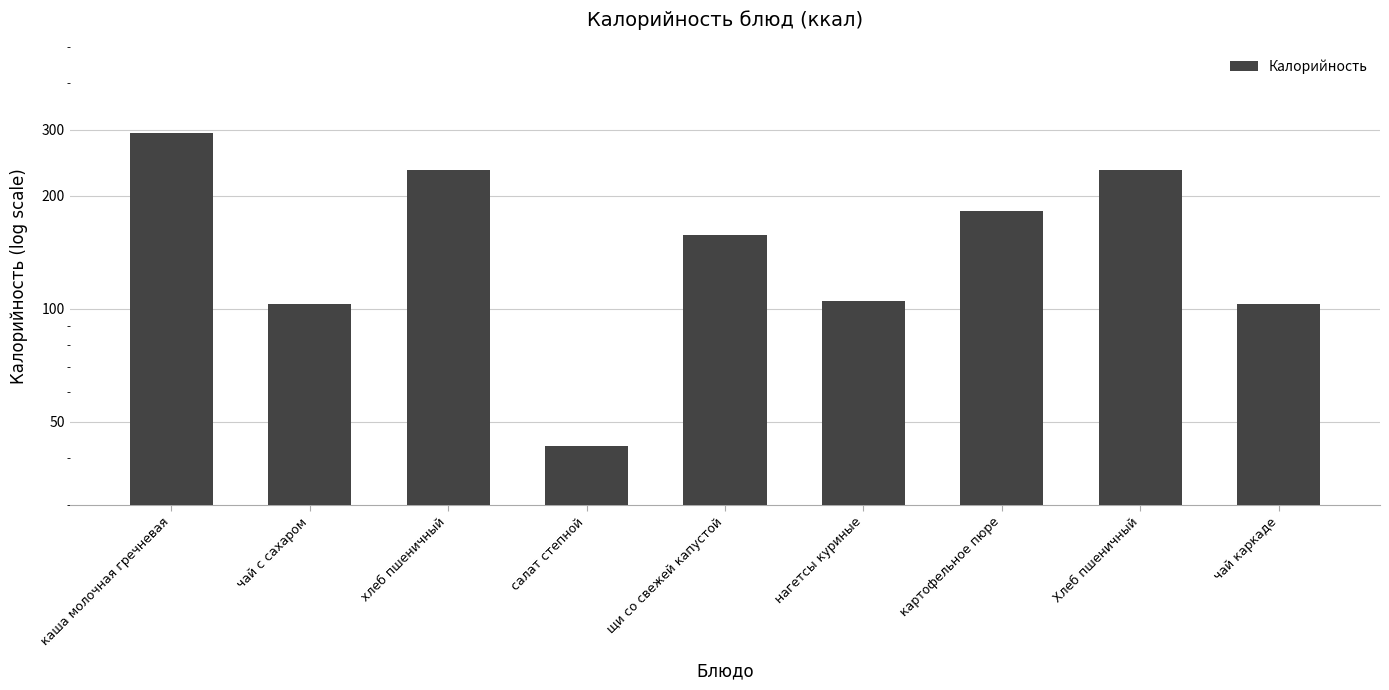

What is the sum of all values?

1456.7